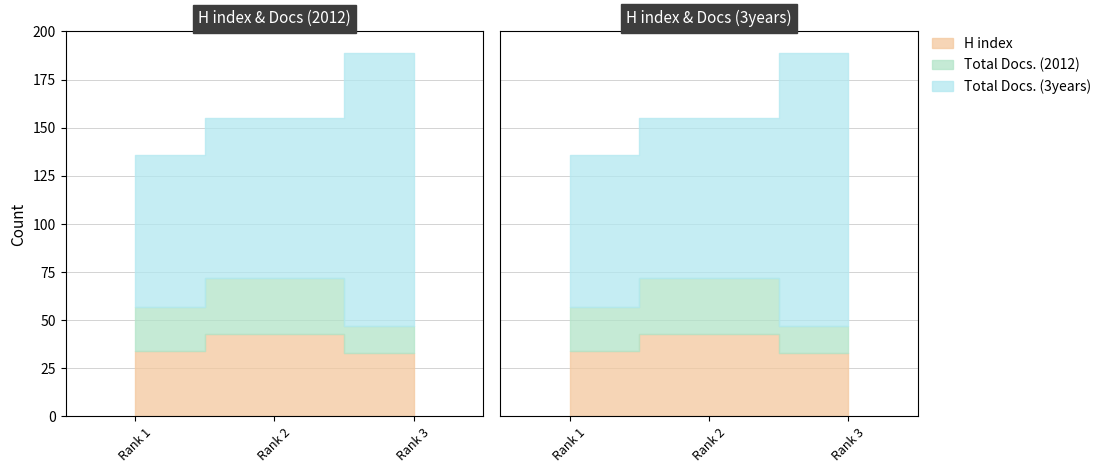

How many series are shown in this chart?

3